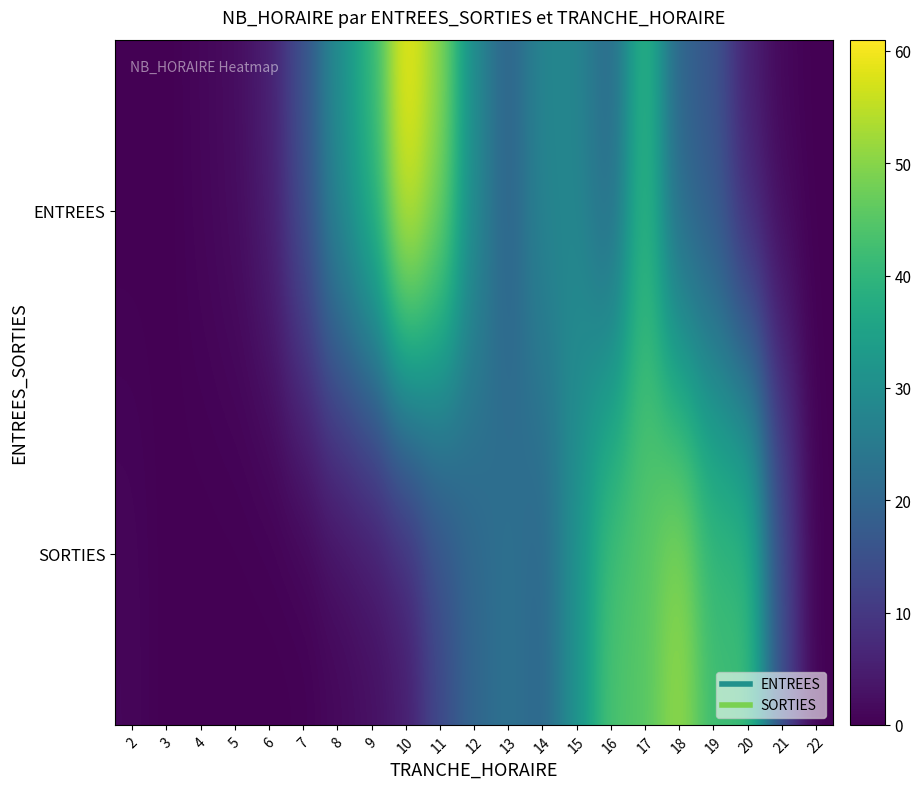

Count the number of data series in this chart.

2